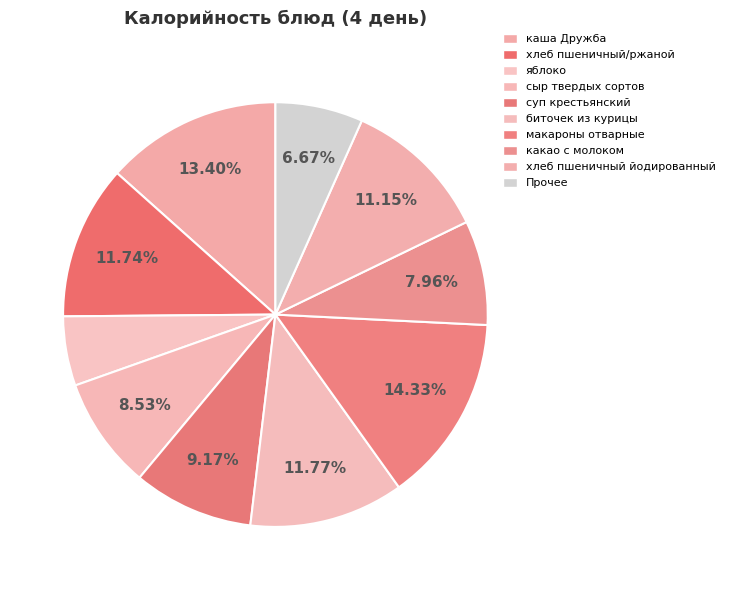

How much of the chart is everything except яблоко?

94.7%